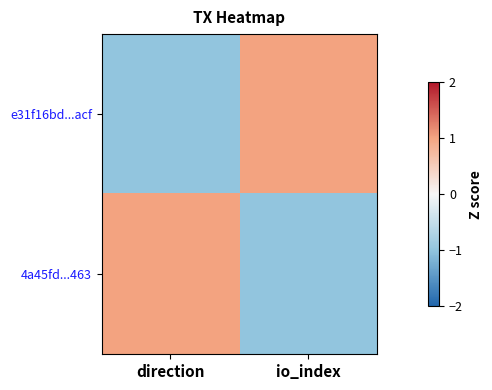

Reading left to right, transcribe all the data shown in this chart.

e31f16bd...acf: direction=-1	io_index=1
4a45fd...463: direction=1	io_index=-1